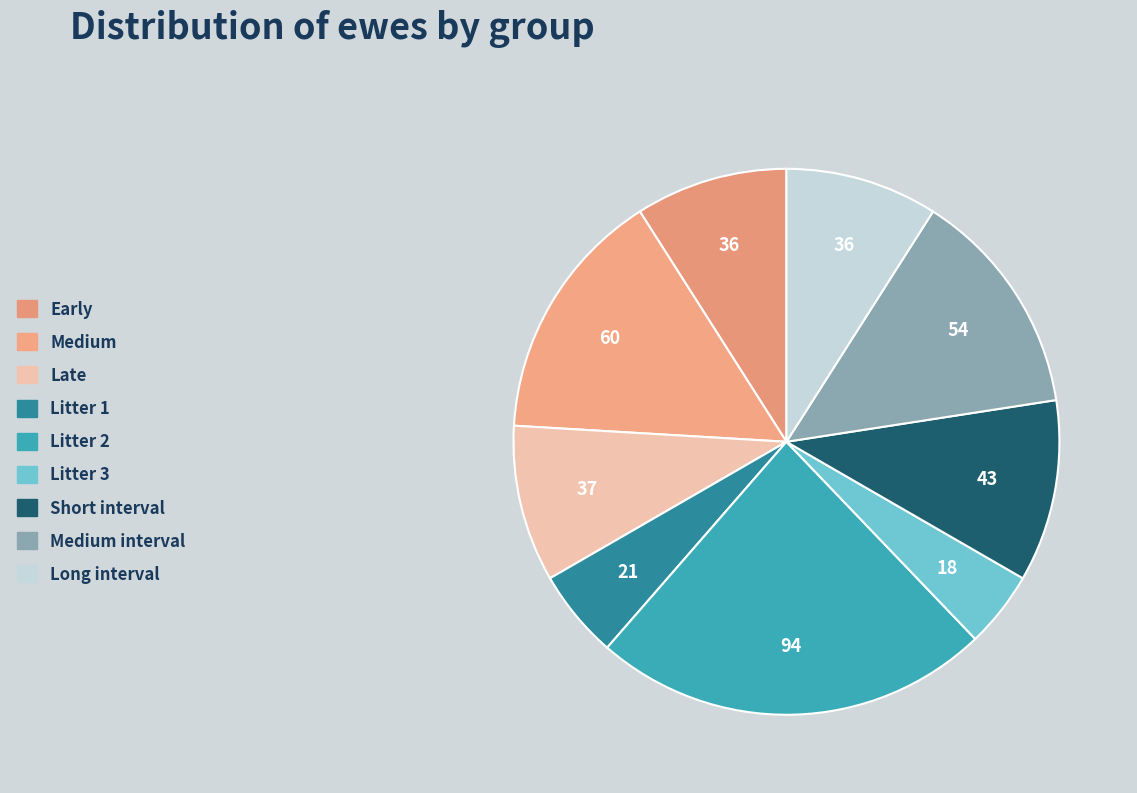

How many segments does this pie chart have?

9